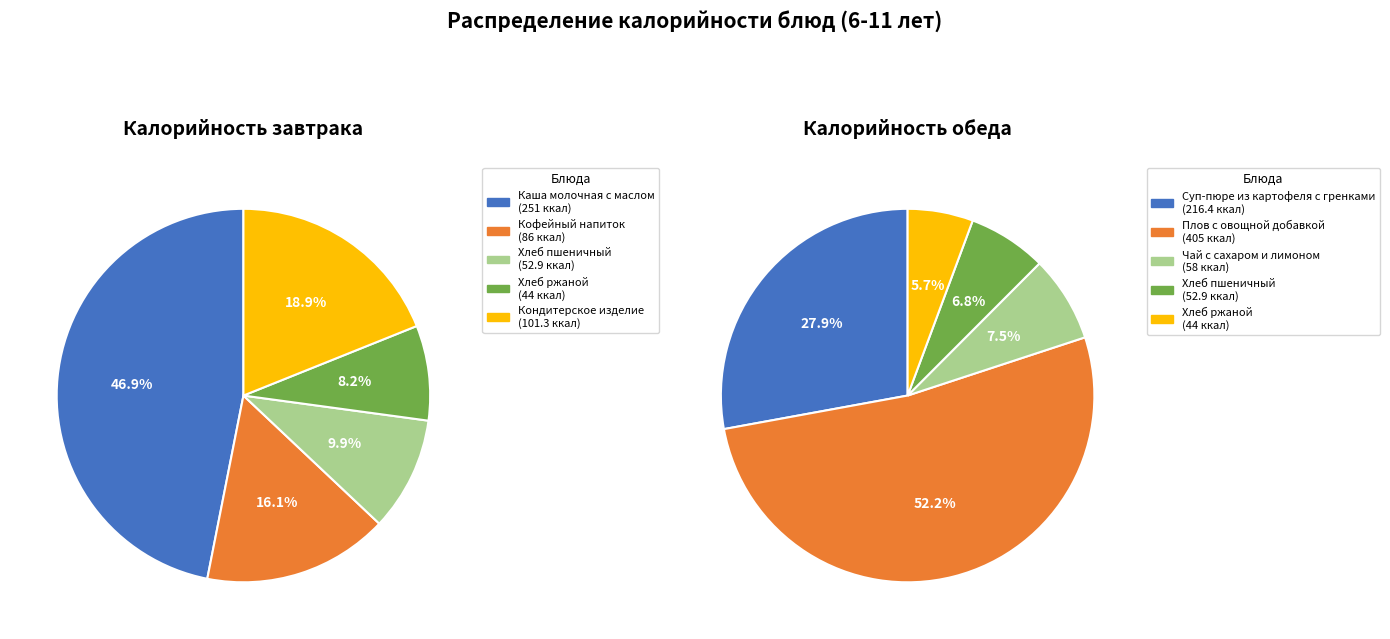

To the nearest percent, what is the average slice percentage?

20%